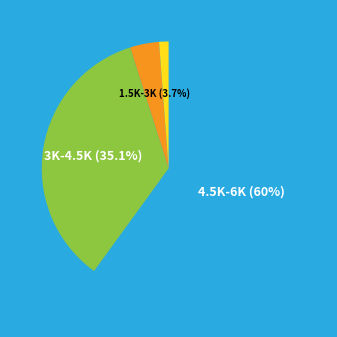

Does any single category account for the majority?

Yes